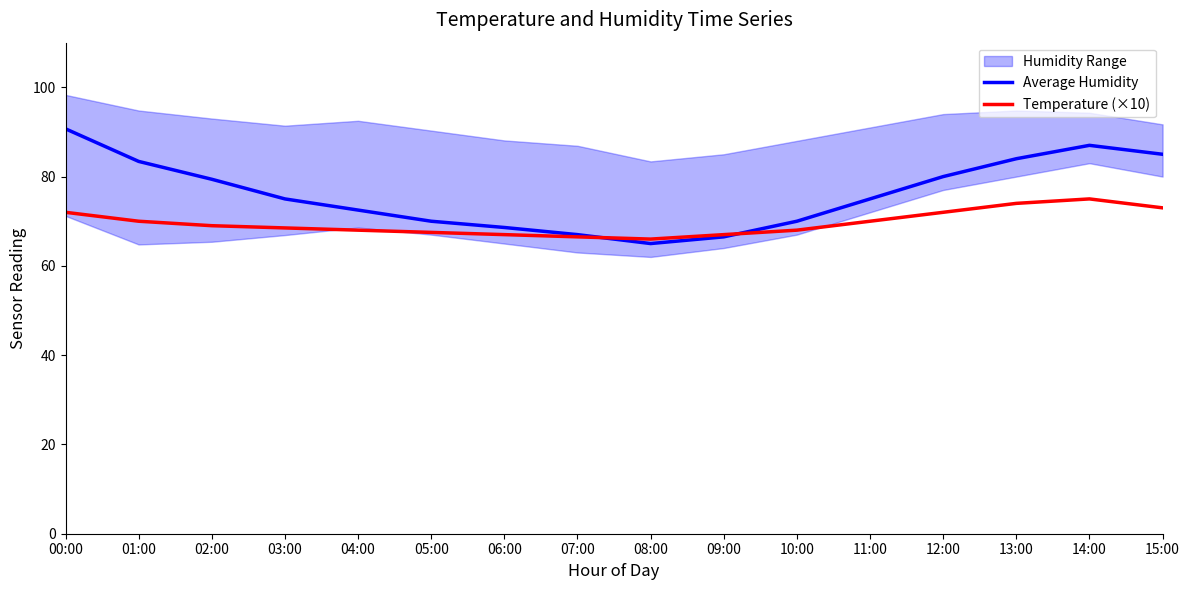

Rank the series at 10:00 from lowest to highest value.

Temperature (×10), Average Humidity